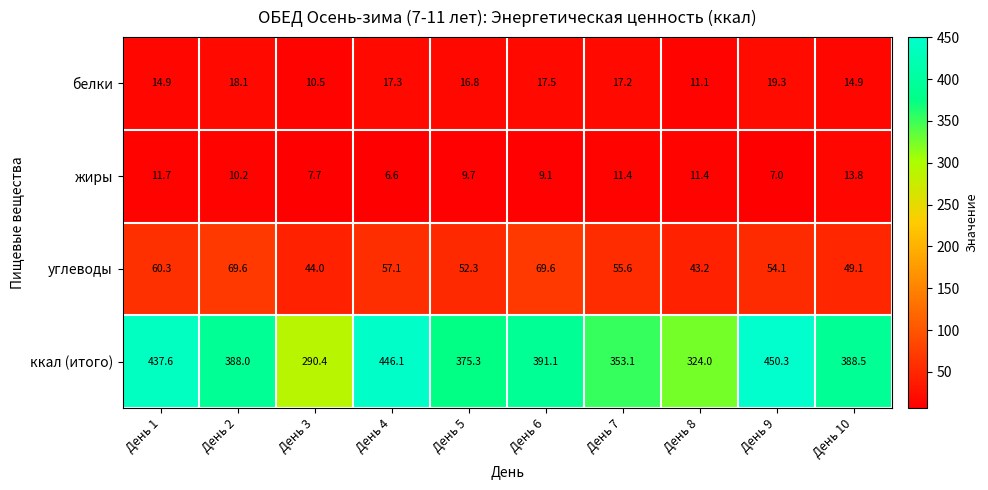

What is the greatest value displayed?

450.3